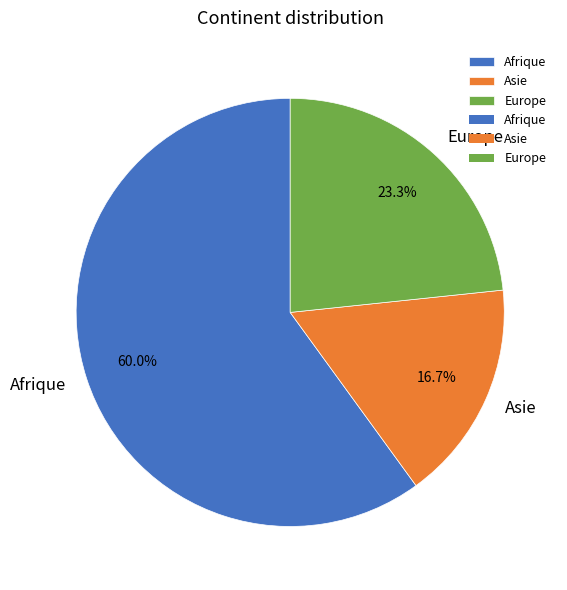

How much of the chart is everything except Afrique?

40.0%